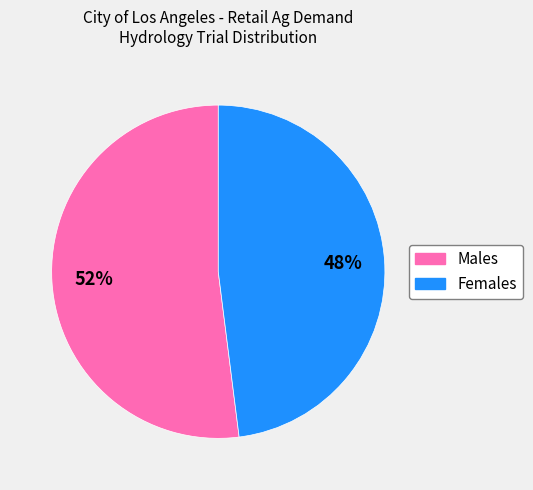

To the nearest percent, what is the difference between the largest and smallest slice percentages?

4%